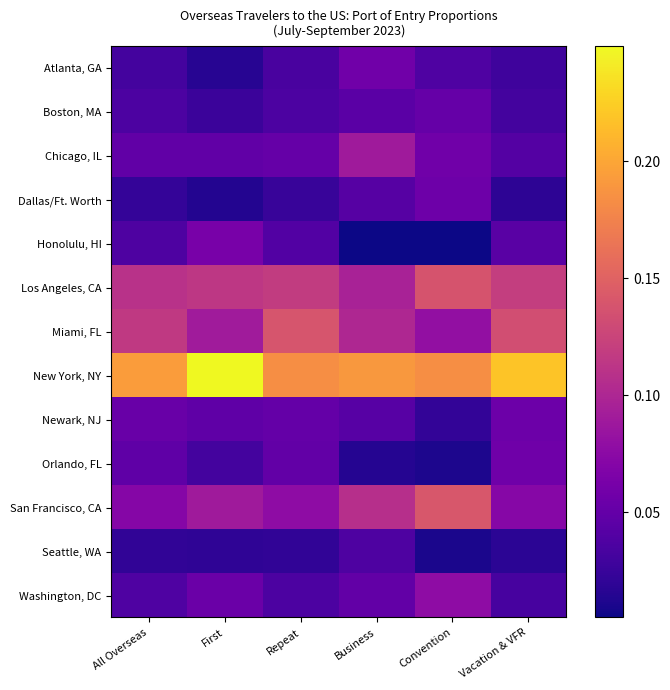

How many series are shown in this chart?

13